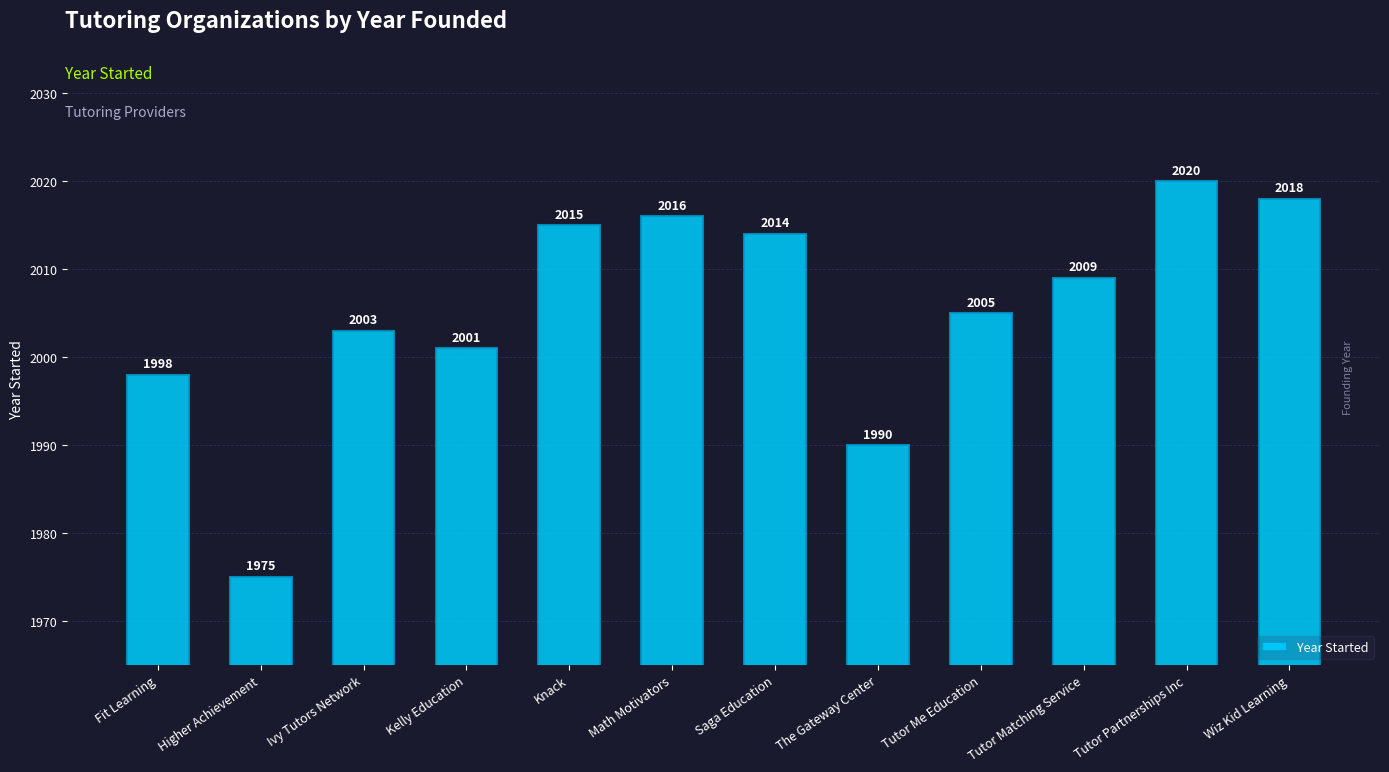

The value at The Gateway Center is 1990. True or false?

True